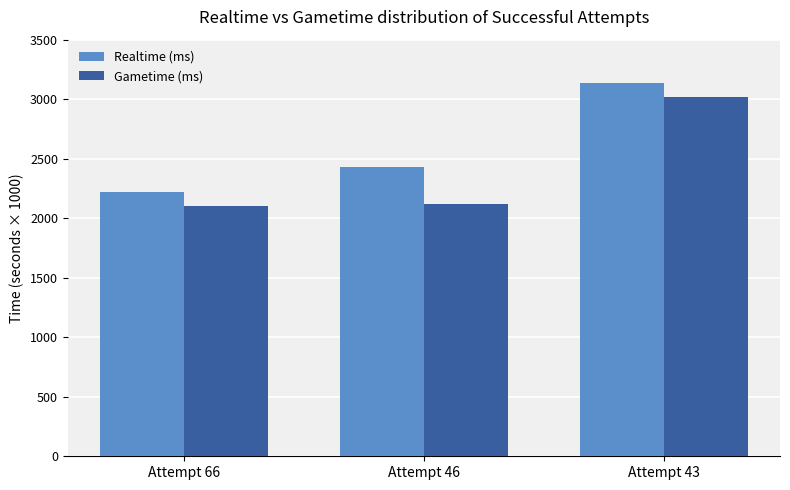

What is the maximum value for Gametime (ms)?

3016121